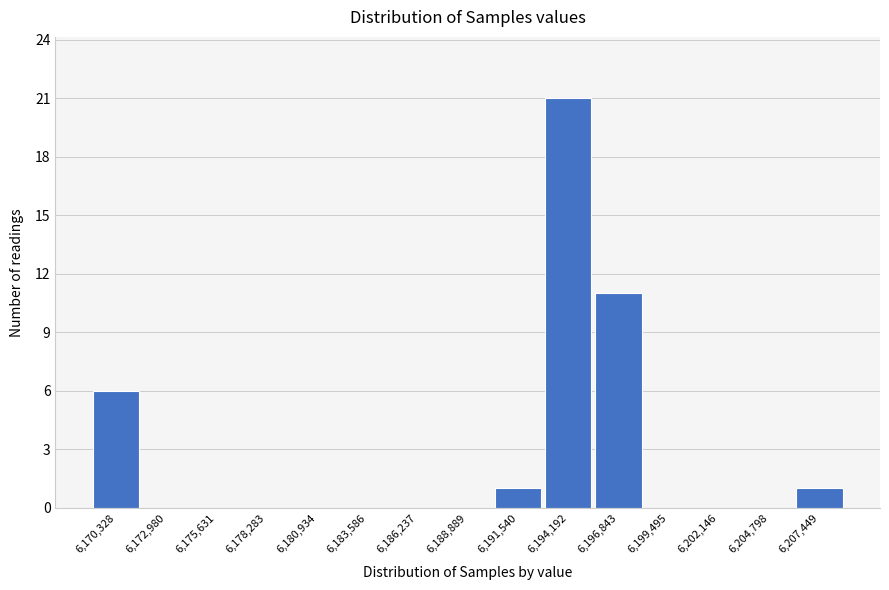

Reading left to right, extract all data points from this chart.

6,170,328=6	6,172,980=0	6,175,631=0	6,178,283=0	6,180,934=0	6,183,586=0	6,186,237=0	6,188,889=0	6,191,540=1	6,194,192=21	6,196,843=11	6,199,495=0	6,202,146=0	6,204,798=0	6,207,449=1